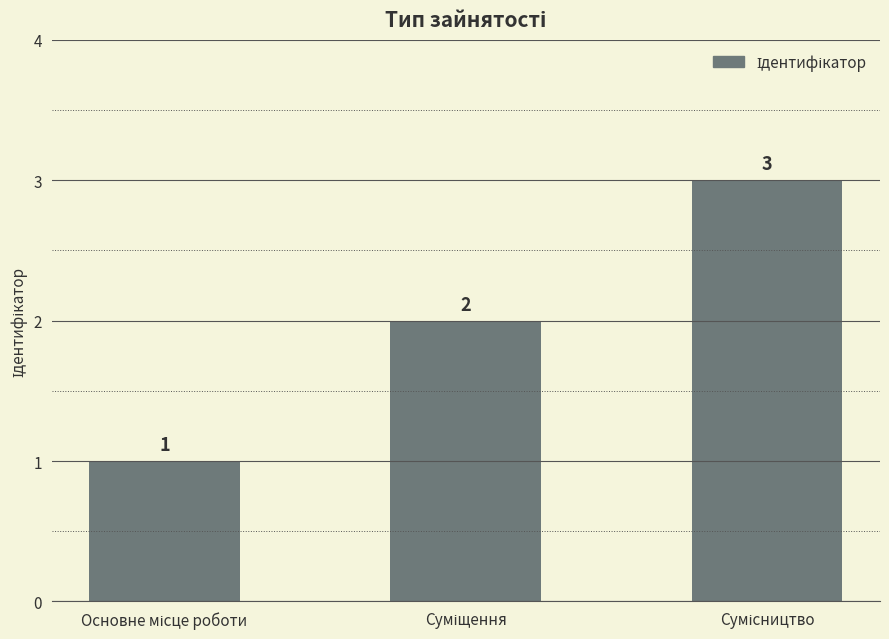

What is the value of the 3rd bar from the left?

3